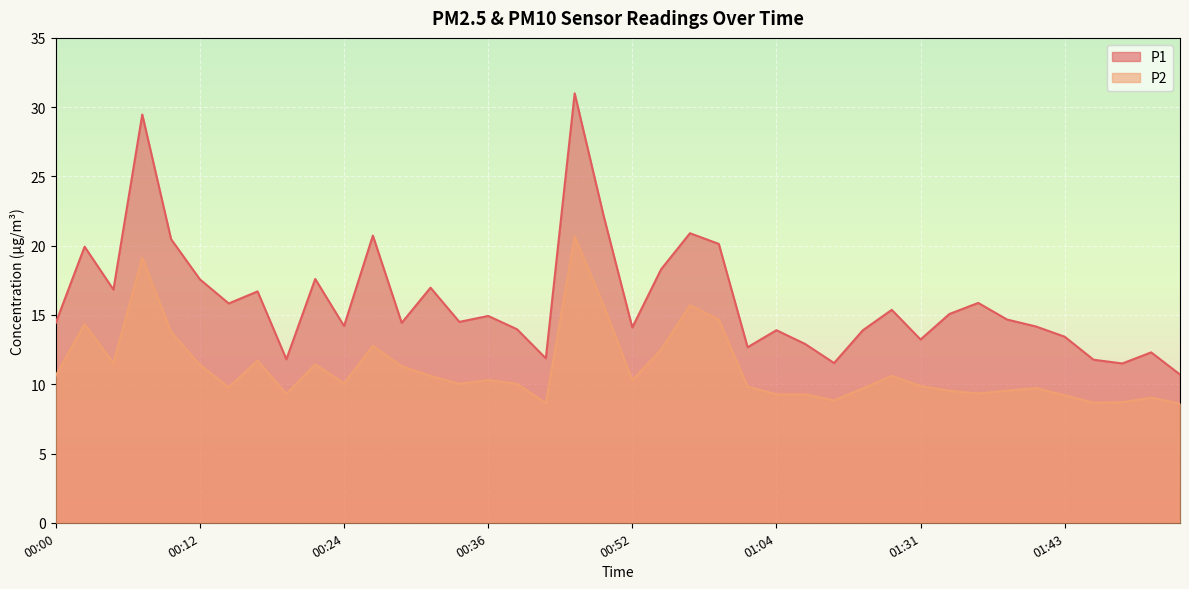

What is the highest value of the P2 series?

20.7